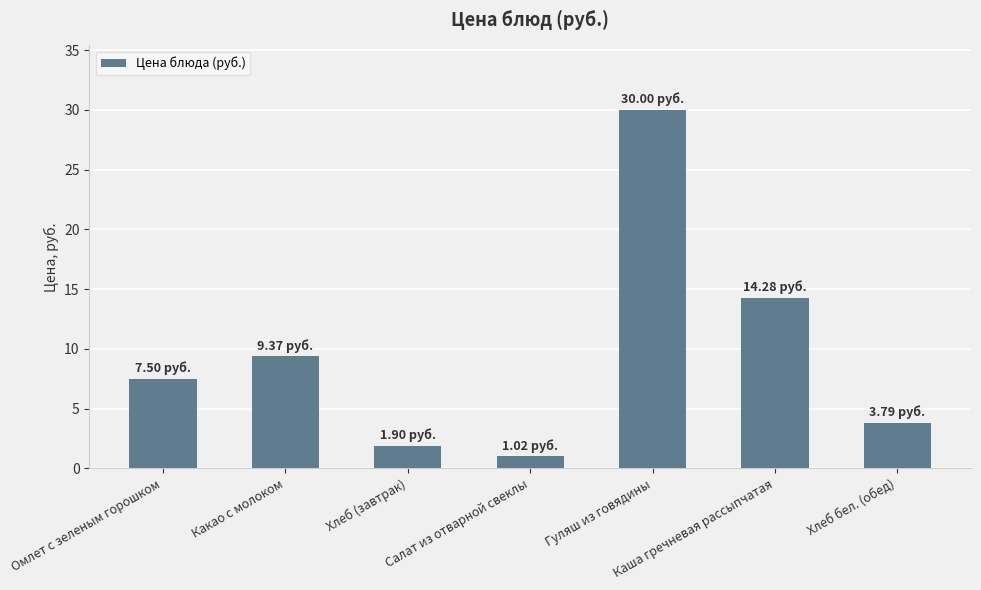

Rank the categories by value from lowest to highest.

Салат из отварной свеклы, Хлеб (завтрак), Хлеб бел. (обед), Омлет с зеленым горошком, Какао с молоком, Каша гречневая рассыпчатая, Гуляш из говядины